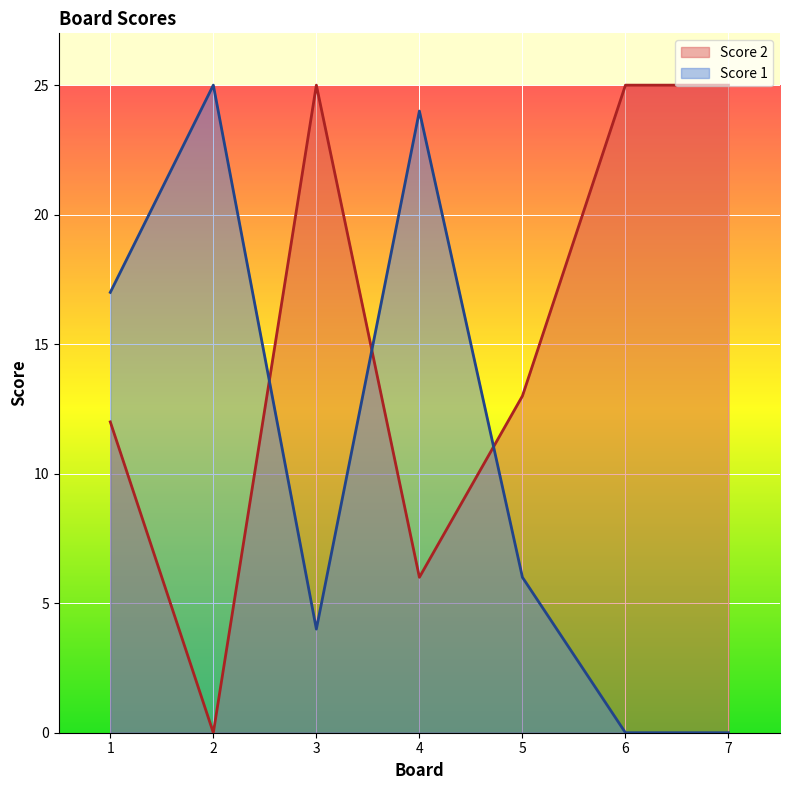

How many interior local valleys does the Score 1 series have?

2